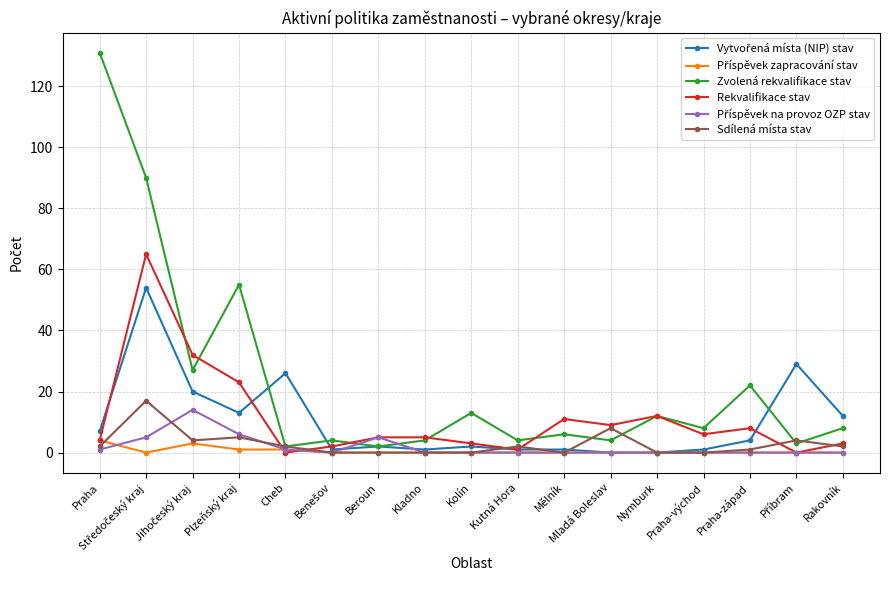

How many data points does each series have?

17